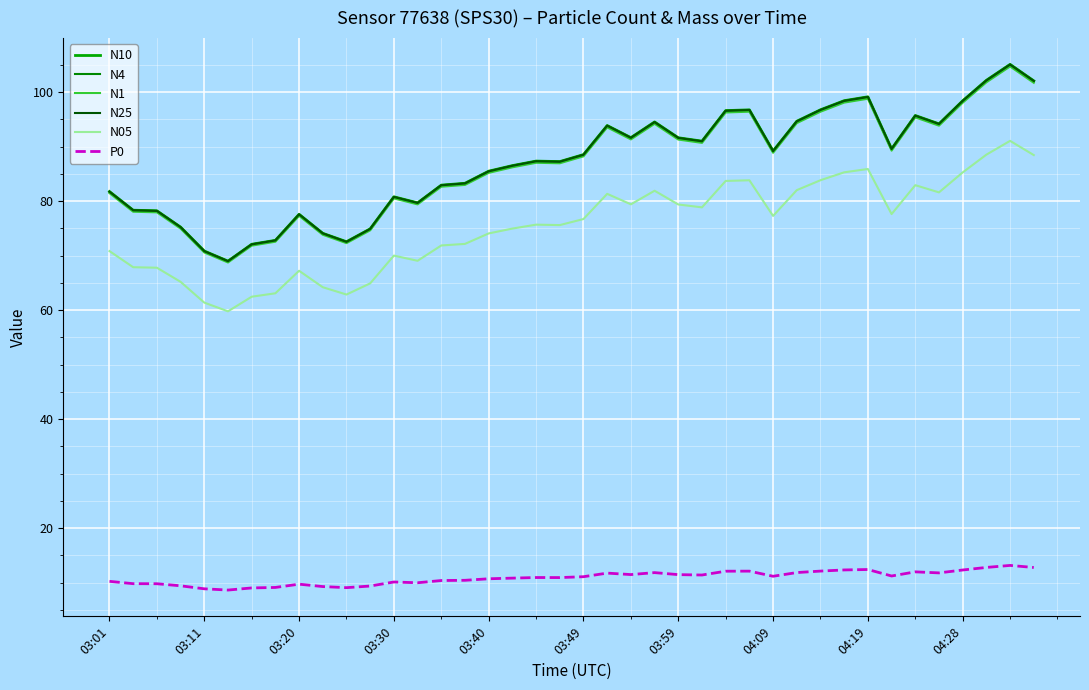

Is this an area chart (filled region under the line)?

No